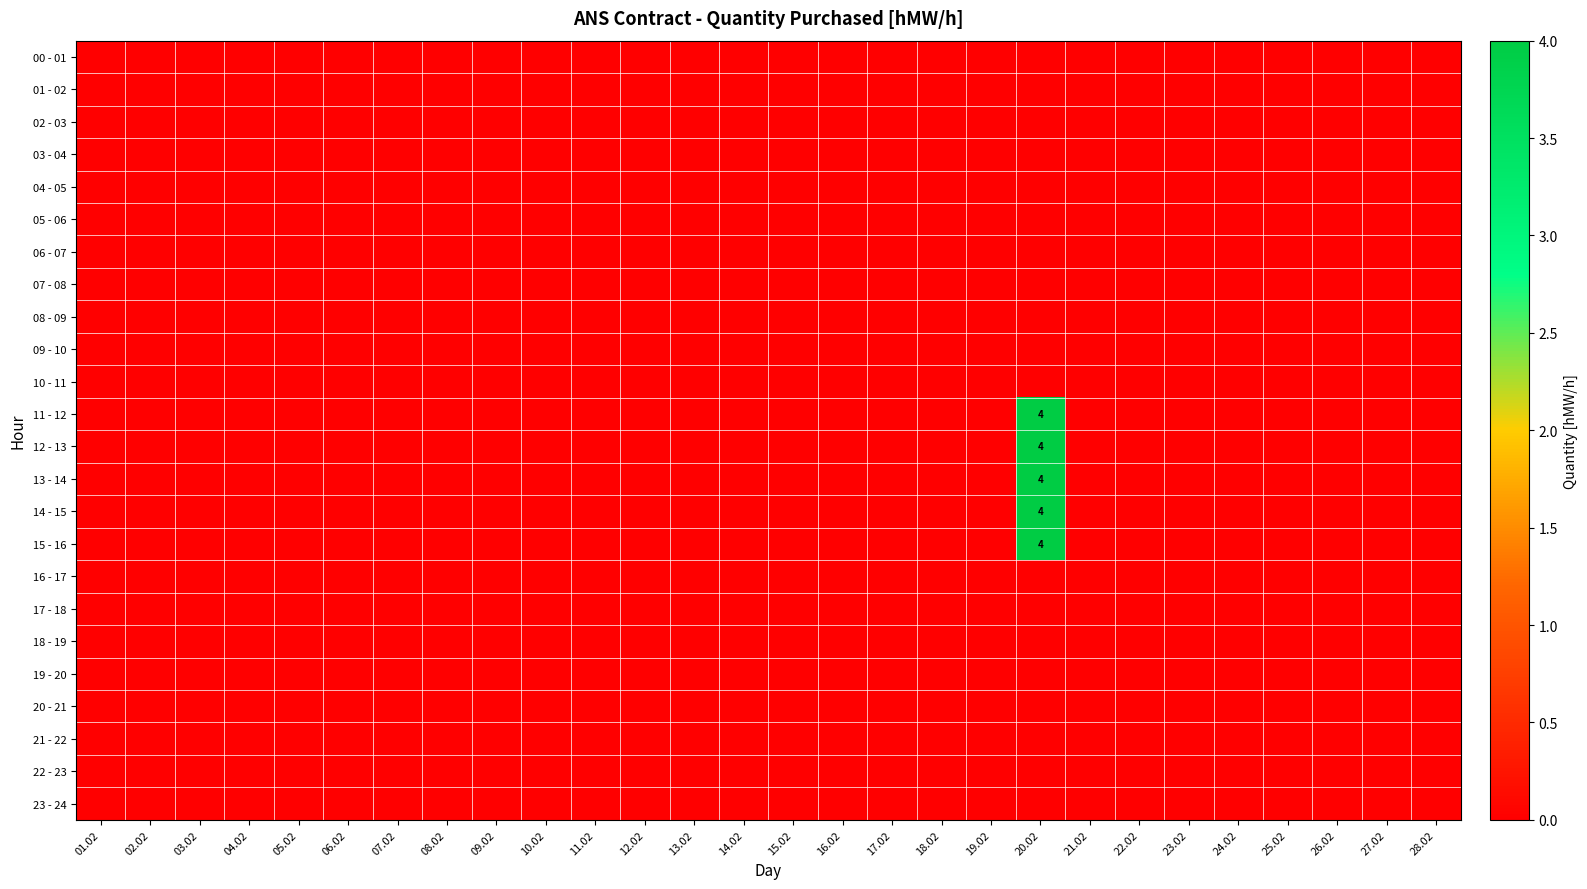

Between 03.02 and 17.02, which series saw the biggest shift?

00 - 01